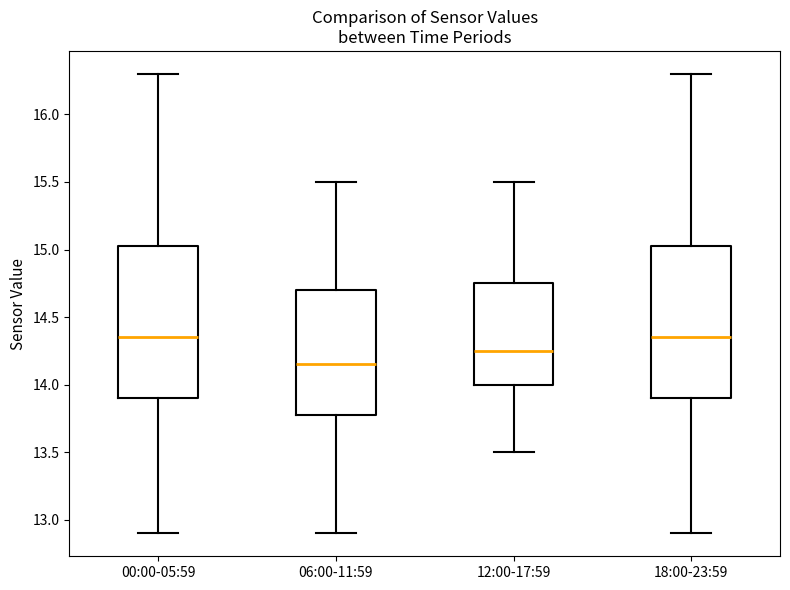

Reading left to right, transcribe this box plot: for each box, give where its median line is, the range the box spans, and where its two whiskers end, as read against the y-axis. The values are not printed on the chart, so give them approximately, as read against the axis.

00:00-05:59: median 14.35, box 13.90 to 15.05, whiskers 12.90 to 16.30
06:00-11:59: median 14.15, box 13.80 to 14.70, whiskers 12.90 to 15.50
12:00-17:59: median 14.25, box 14.00 to 14.75, whiskers 13.50 to 15.50
18:00-23:59: median 14.35, box 13.90 to 15.05, whiskers 12.90 to 16.30